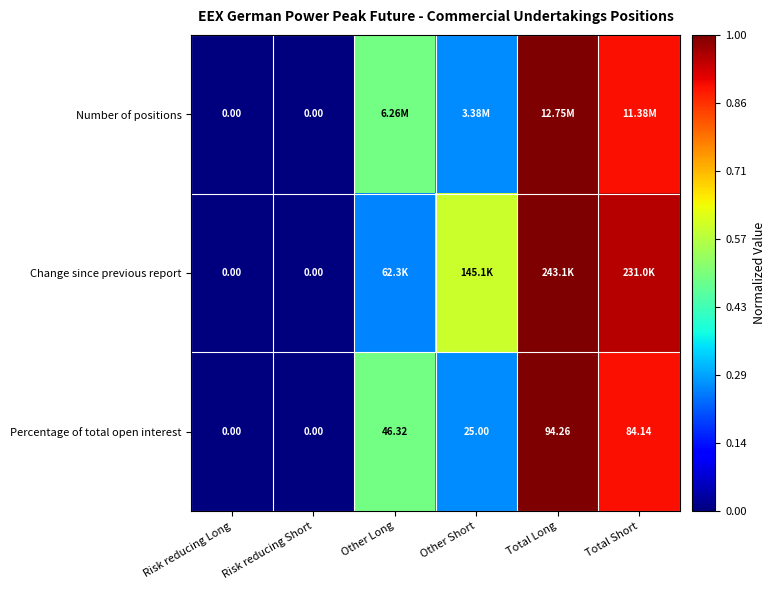

How many data points does each series have?

6